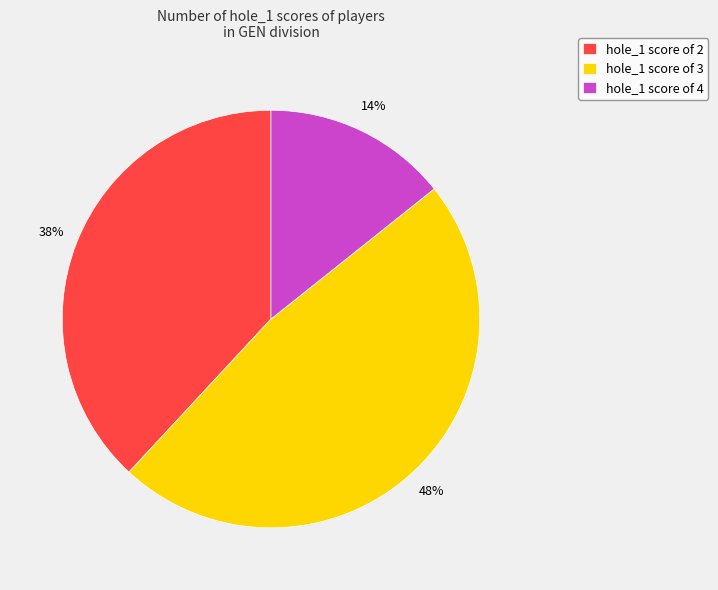

To the nearest percent, what portion does hole_1 score of 4 represent?

14%